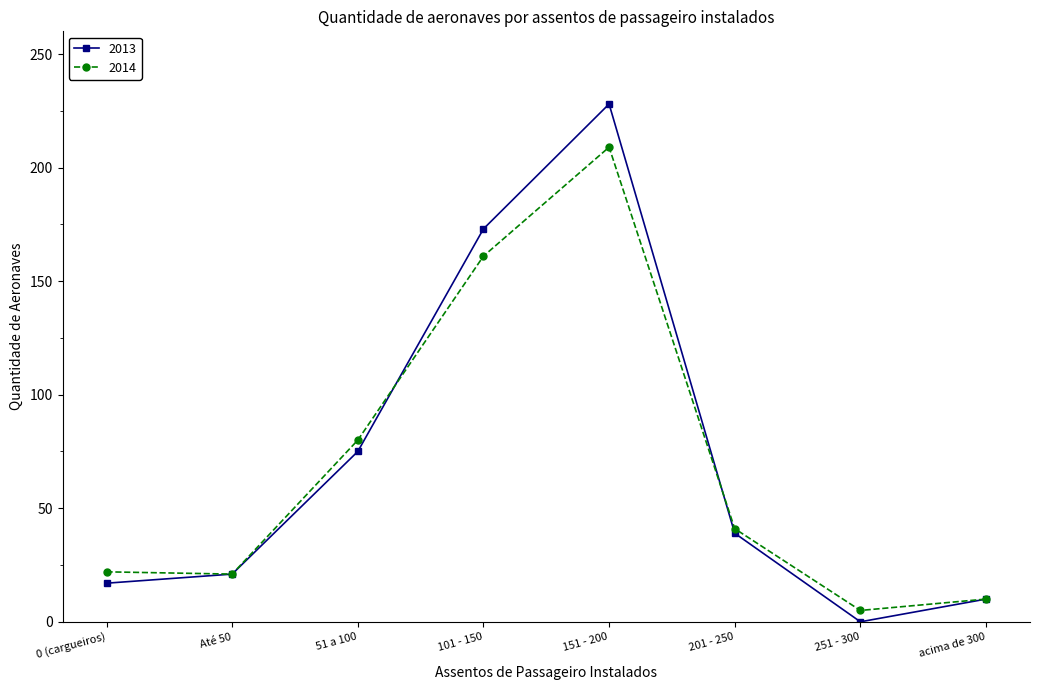

Which series changed the most between 151 - 200 and 201 - 250?

2013